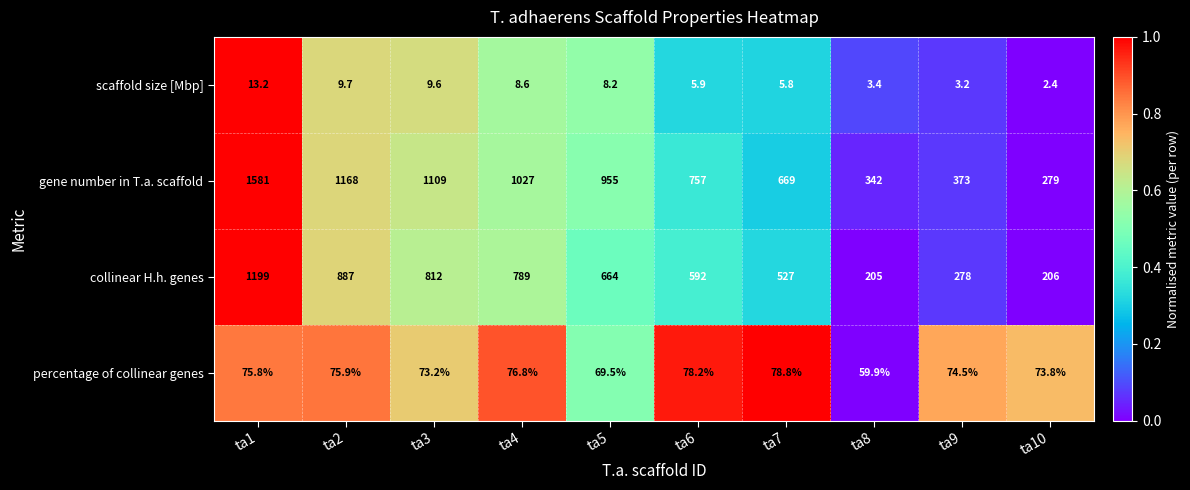

At which label does collinear H.h. genes reach its minimum?

ta8